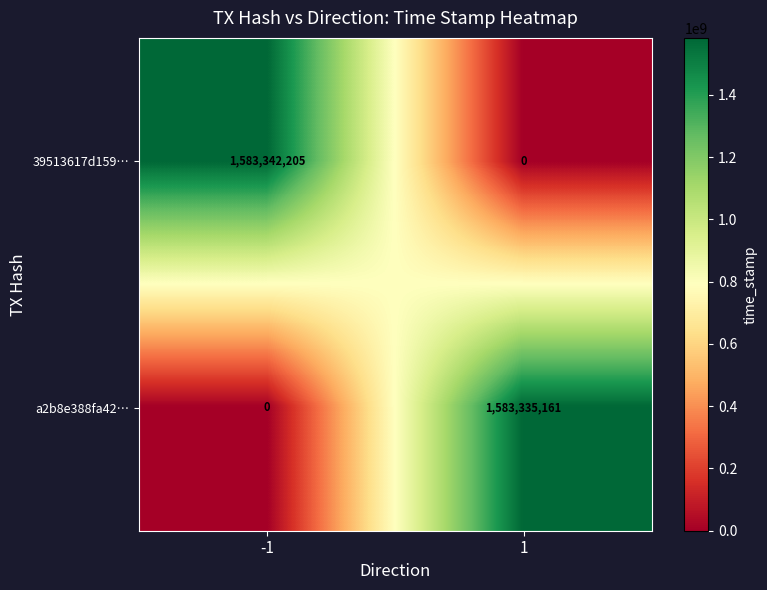

The 39513617d159… series shows 0 at 1. True or false?

True